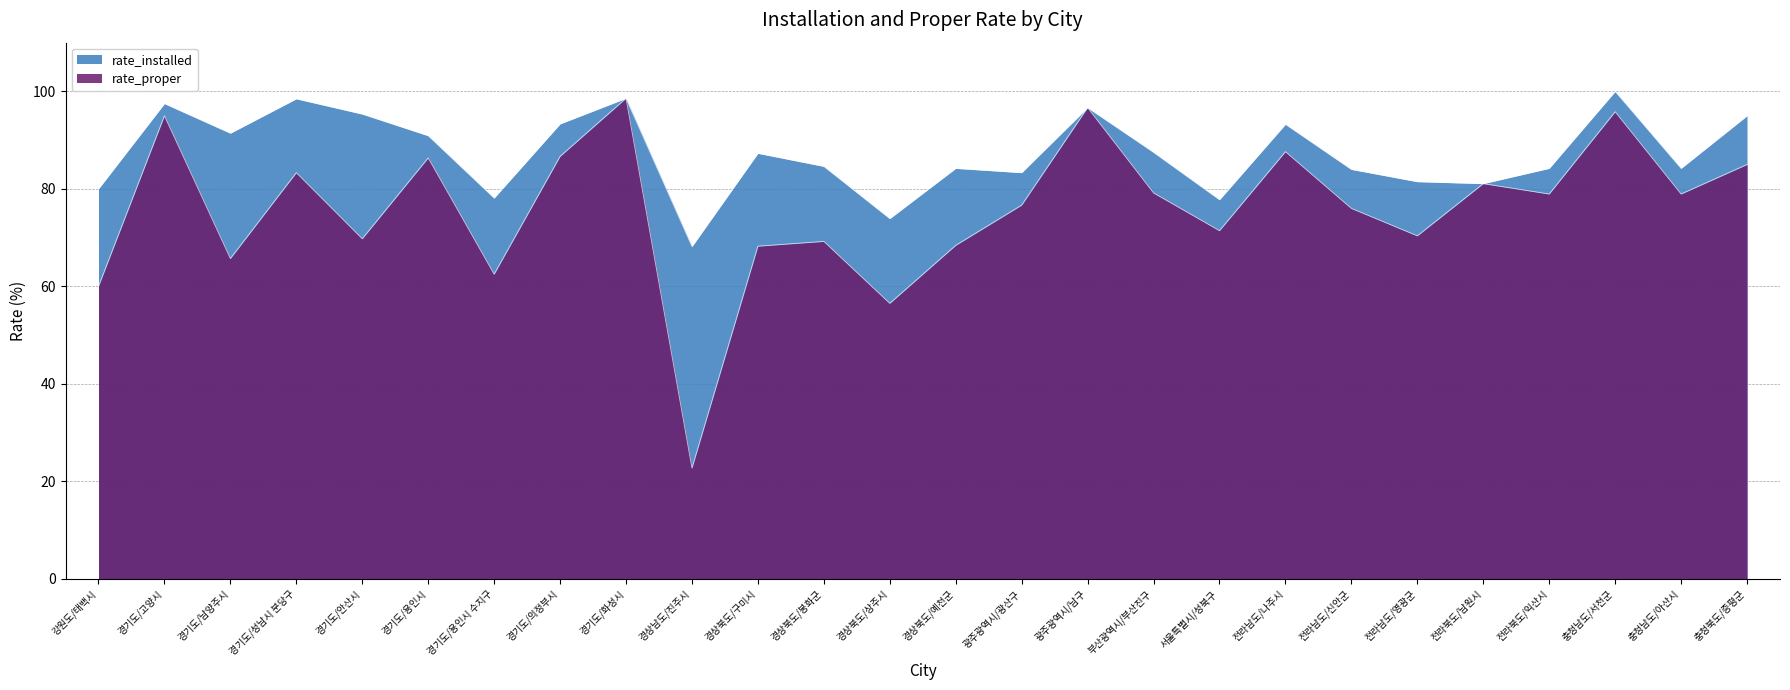

What is the average value of the rate_installed series?

87.3